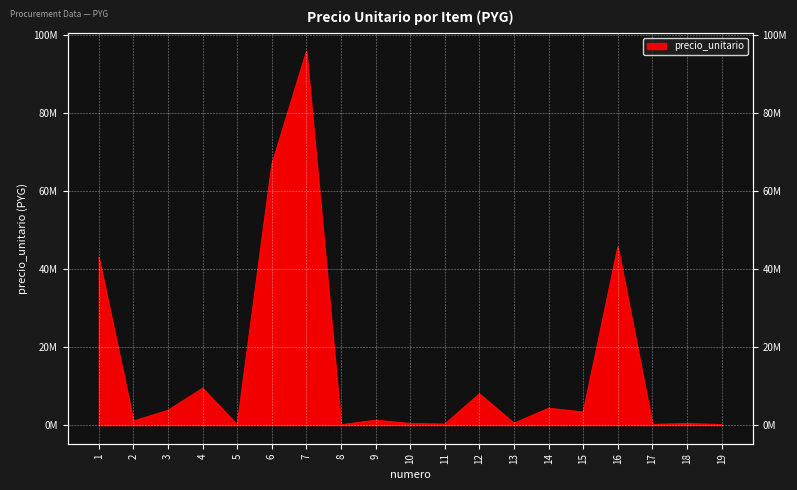

Is it true that the value at 7 is 95765717?

True